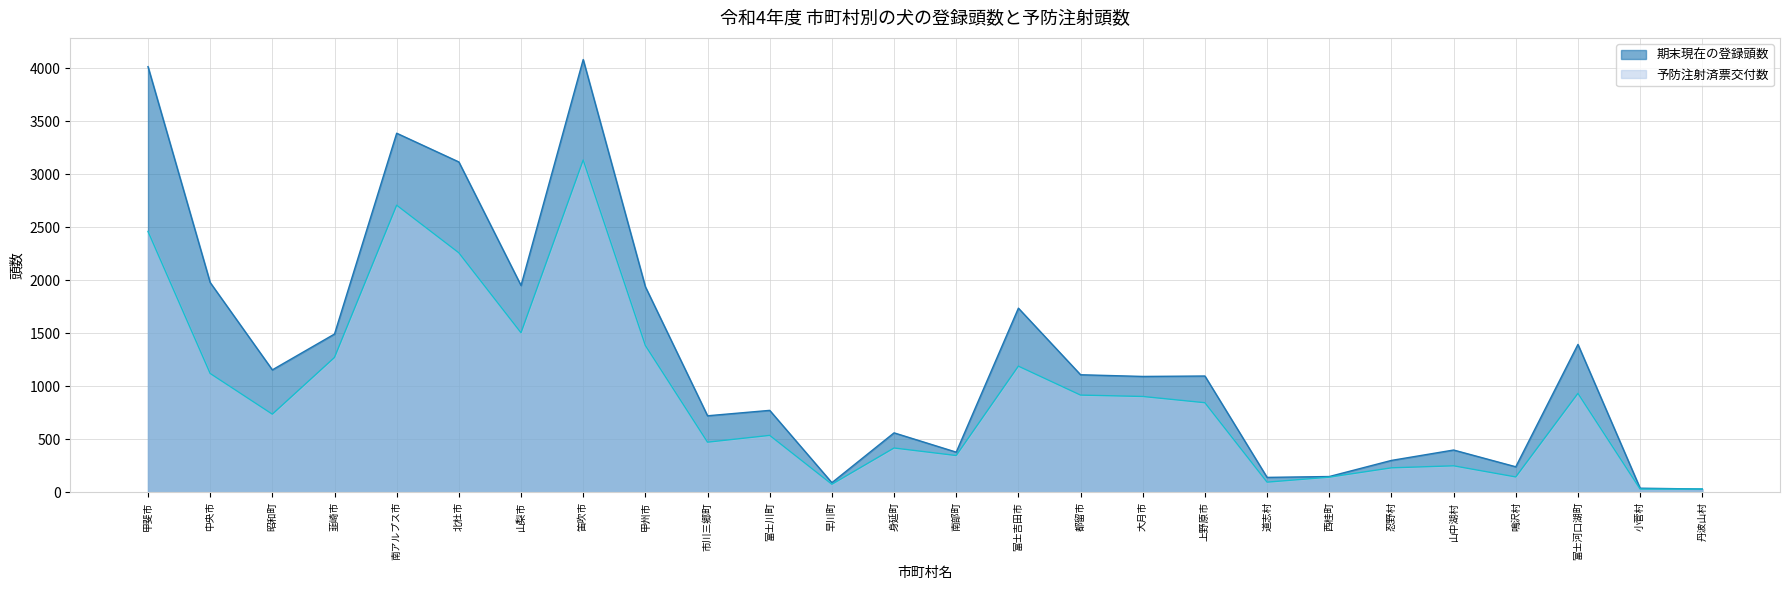

What is the difference between the 期末現在の登録頭数 values at 早川町 and 昭和町?

1064